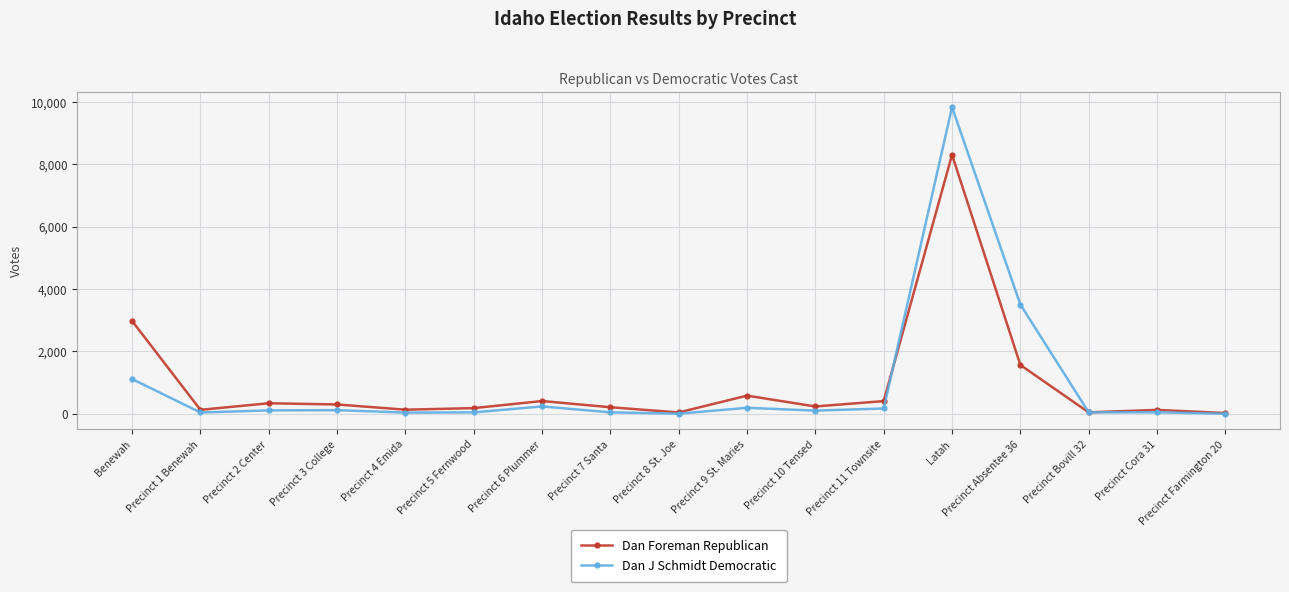

True or false: Dan Foreman Republican has more than 0 points higher than both neighbors.

True